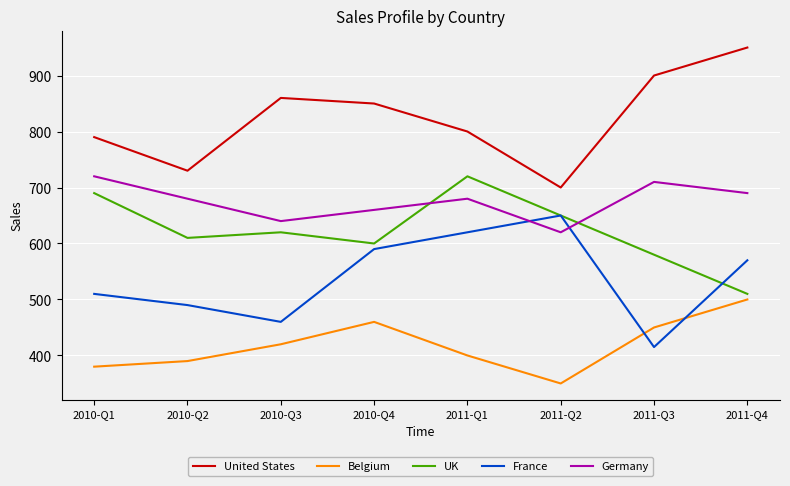

Which category has the highest value across all series?

2011-Q4